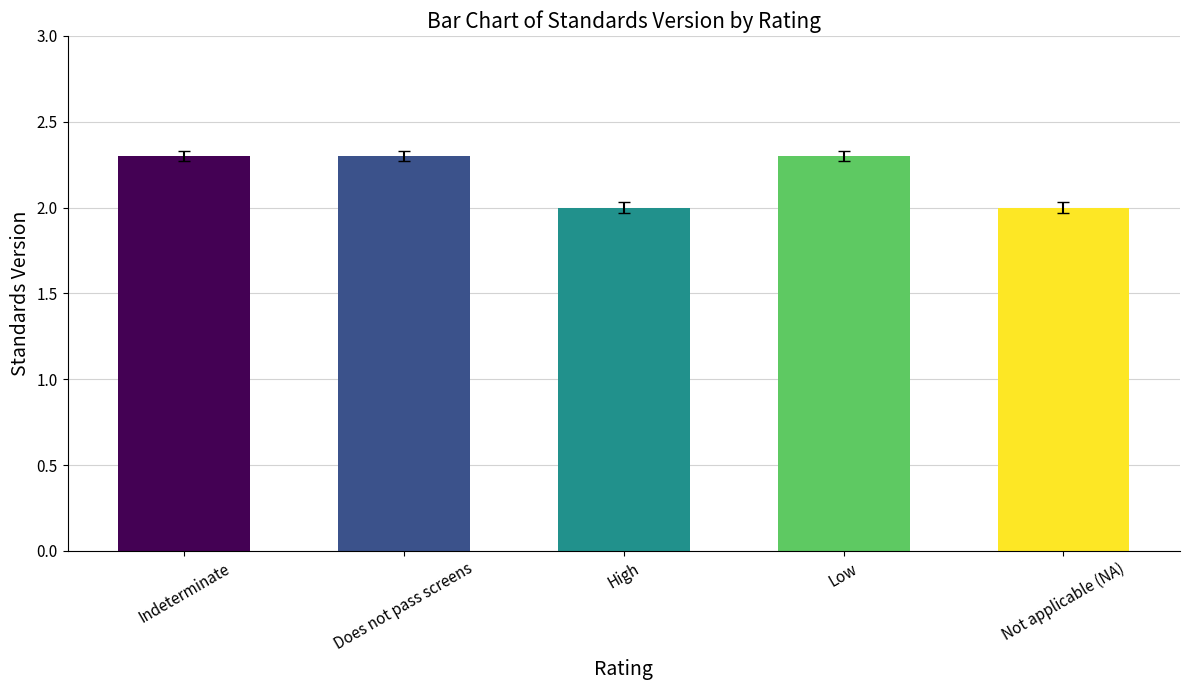

The chart shows a value of 0.9 at Low. True or false?

False